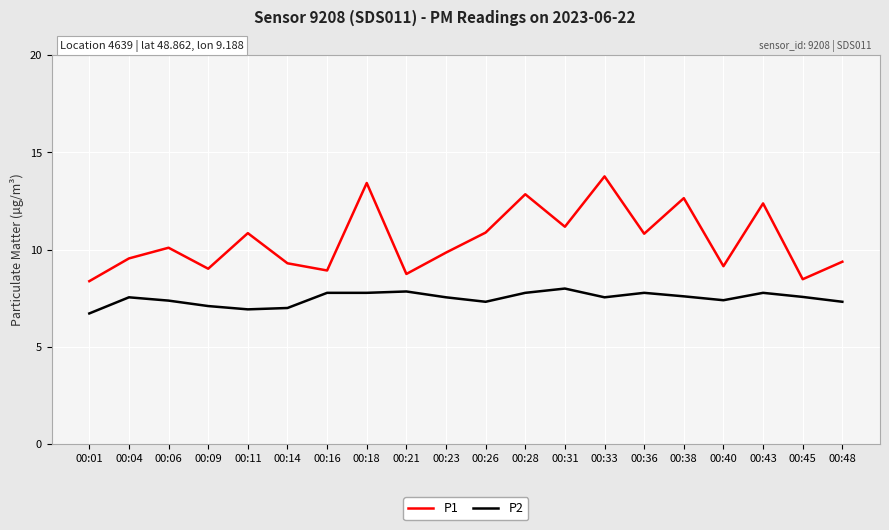

True or false: P1 and P2 cross at least once.

False